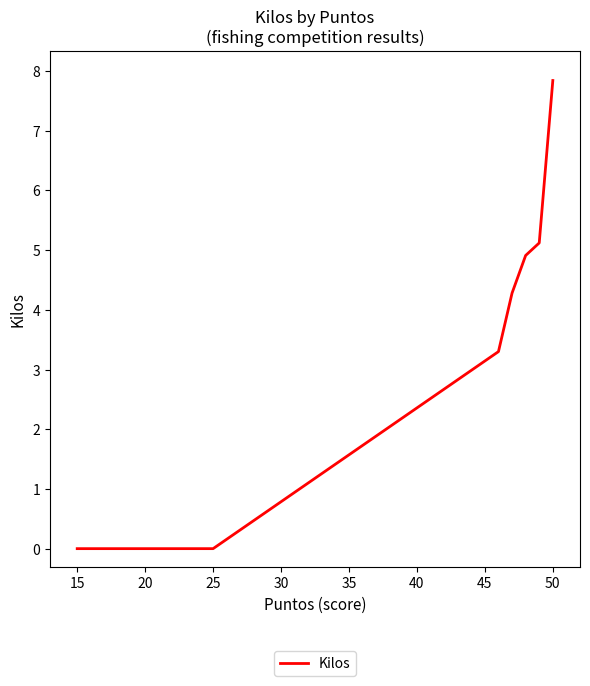

What is the difference between the maximum and second lowest values?

7.8